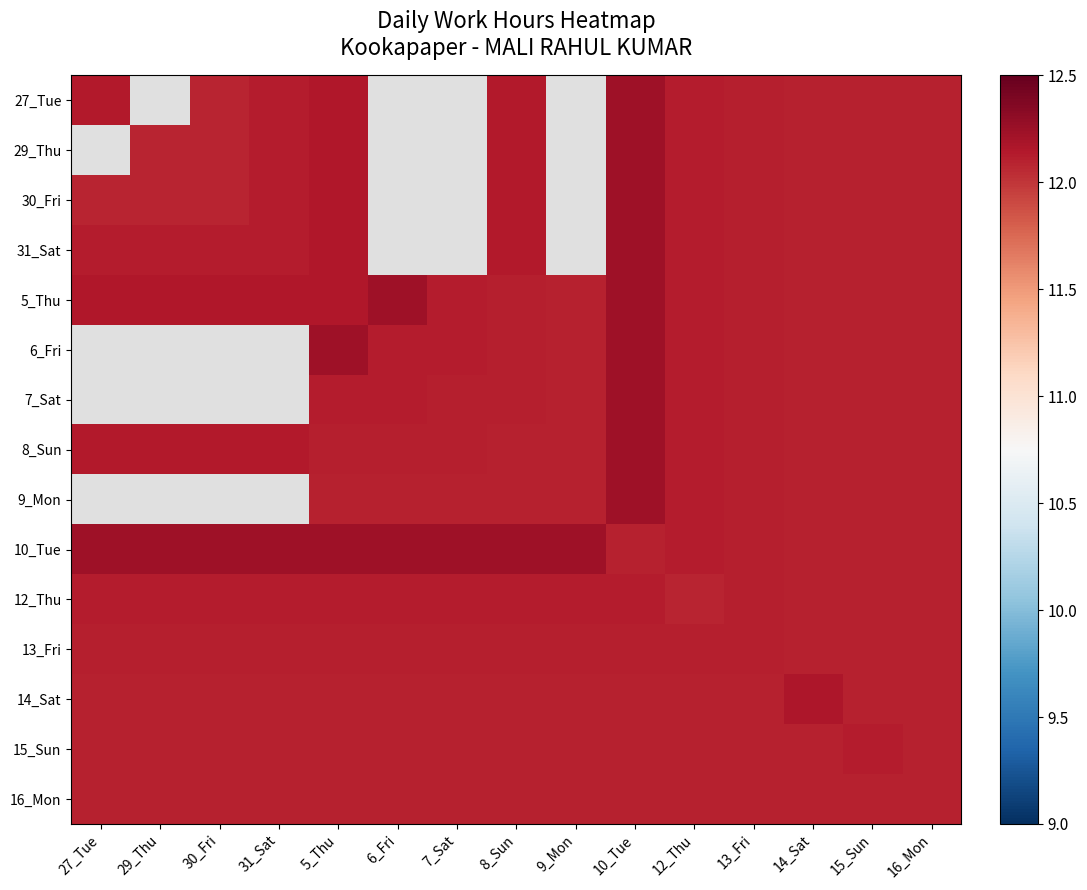

Rank the series at 8_Sun from lowest to highest value.

8_Sun, 9_Mon, 14_Sat, 15_Sun, 16_Mon, 5_Thu, 6_Fri, 7_Sat, 13_Fri, 12_Thu, 27_Tue, 29_Thu, 30_Fri, 31_Sat, 10_Tue